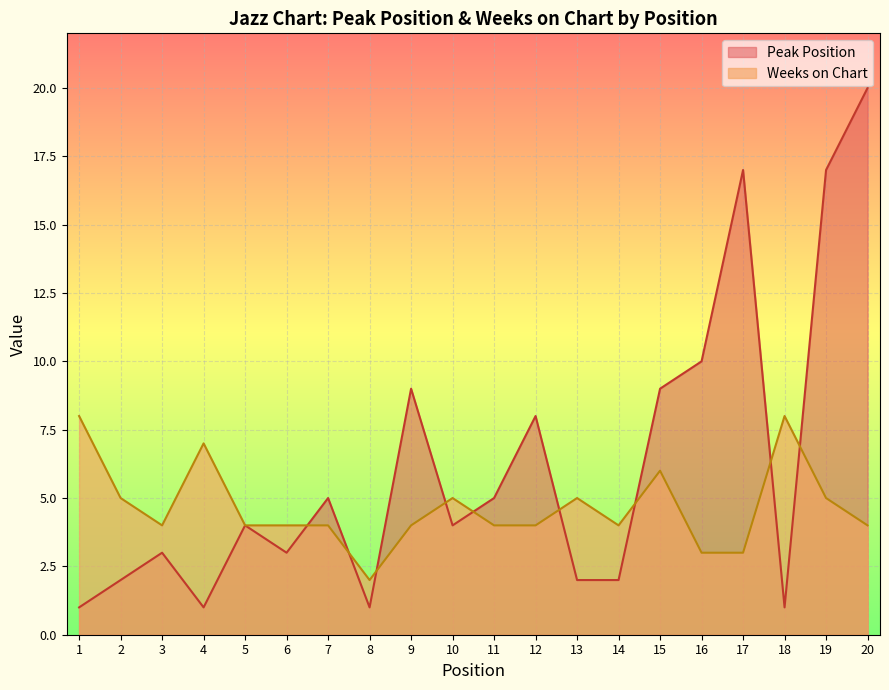

Is it true that Weeks on Chart equals 5 at 16?

False